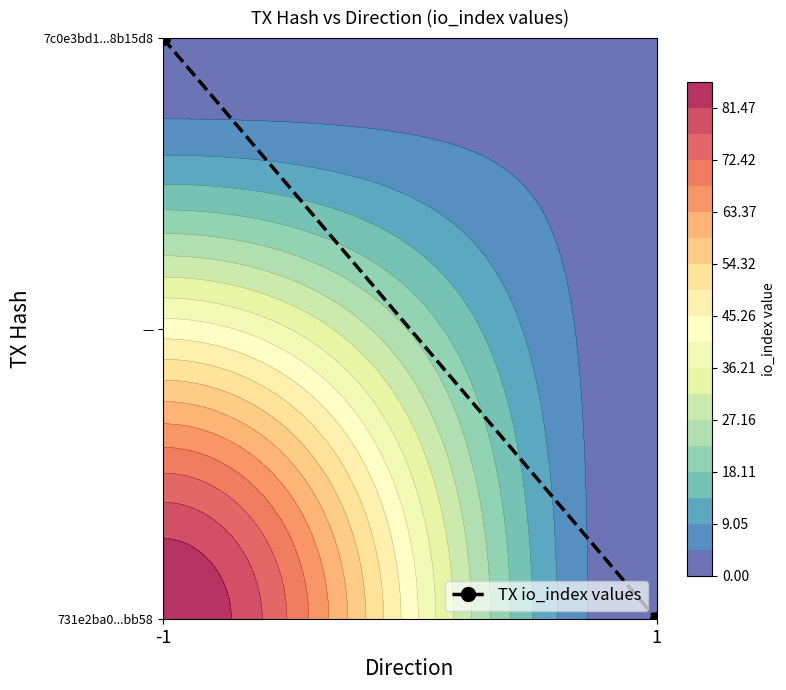

How many values are between 0 and 1?

2